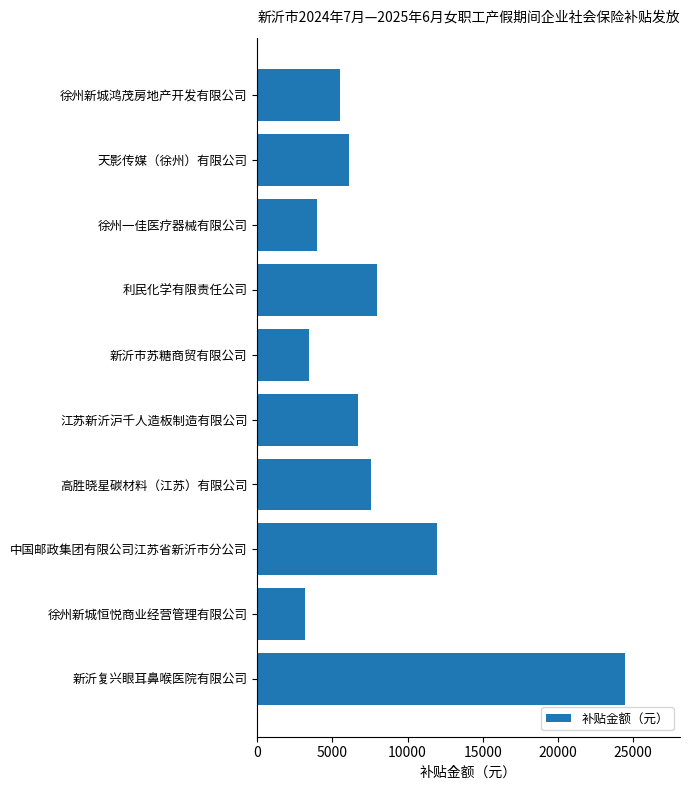

Reading bottom to top, extract all data points from this chart.

新沂复兴眼耳鼻喉医院有限公司=24463.0	徐州新城恒悦商业经营管理有限公司=3194.1	中国邮政集团有限公司江苏省新沂市分公司=11945.5	高胜晓星碳材料（江苏）有限公司=7537.8	江苏新沂沪千人造板制造有限公司=6678.9	新沂市苏糖商贸有限公司=3428.1	利民化学有限责任公司=7962.6	徐州一佳医疗器械有限公司=3967.6	天影传媒（徐州）有限公司=6091.6	徐州新城鸿茂房地产开发有限公司=5537.2